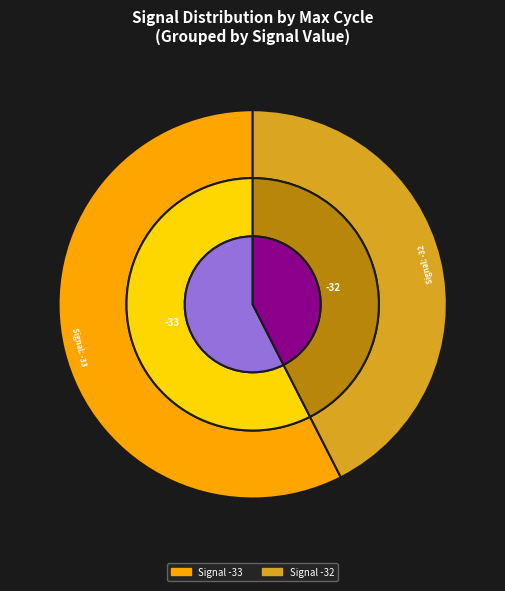

What is the largest slice in the pie chart?

-33